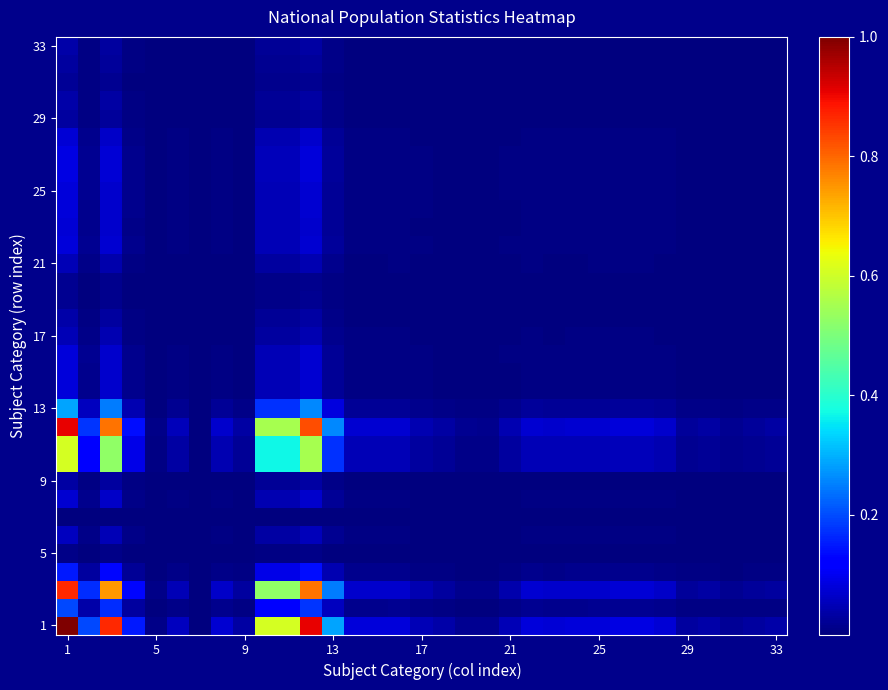

Count the number of categories in the chart.

33